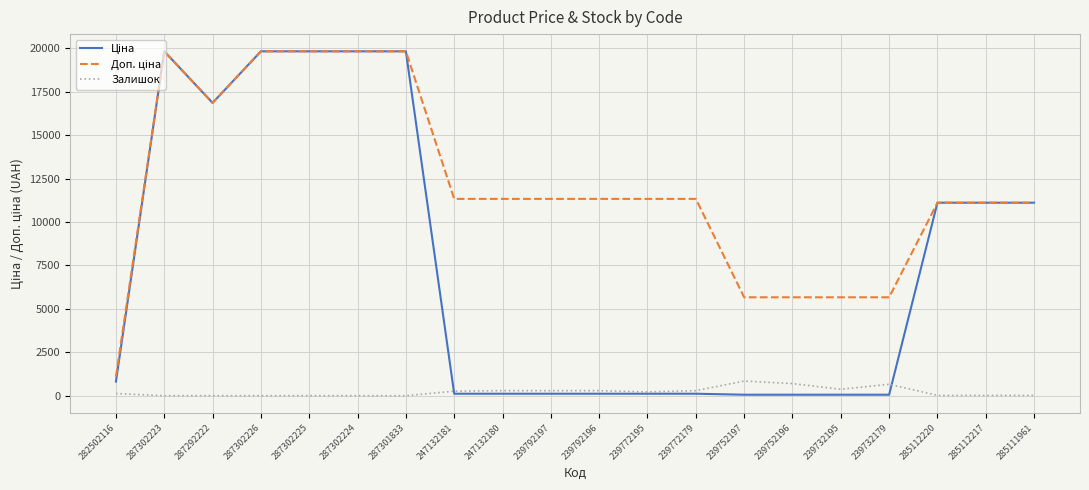

What is the maximum value shown in the chart?

19831.1